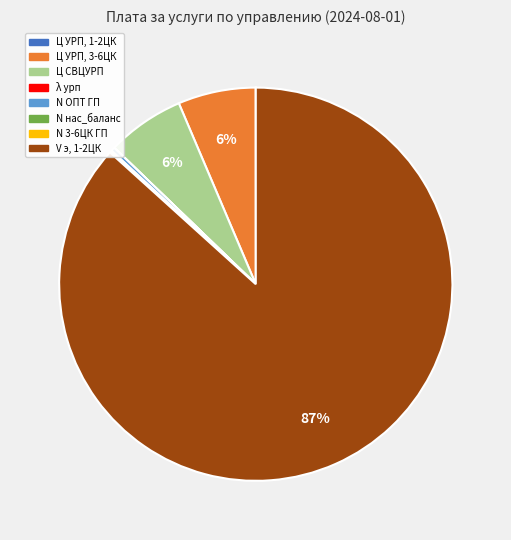

Do Ц УРП, 3-6ЦК and N ОПТ ГП together represent more than half of the pie?

No